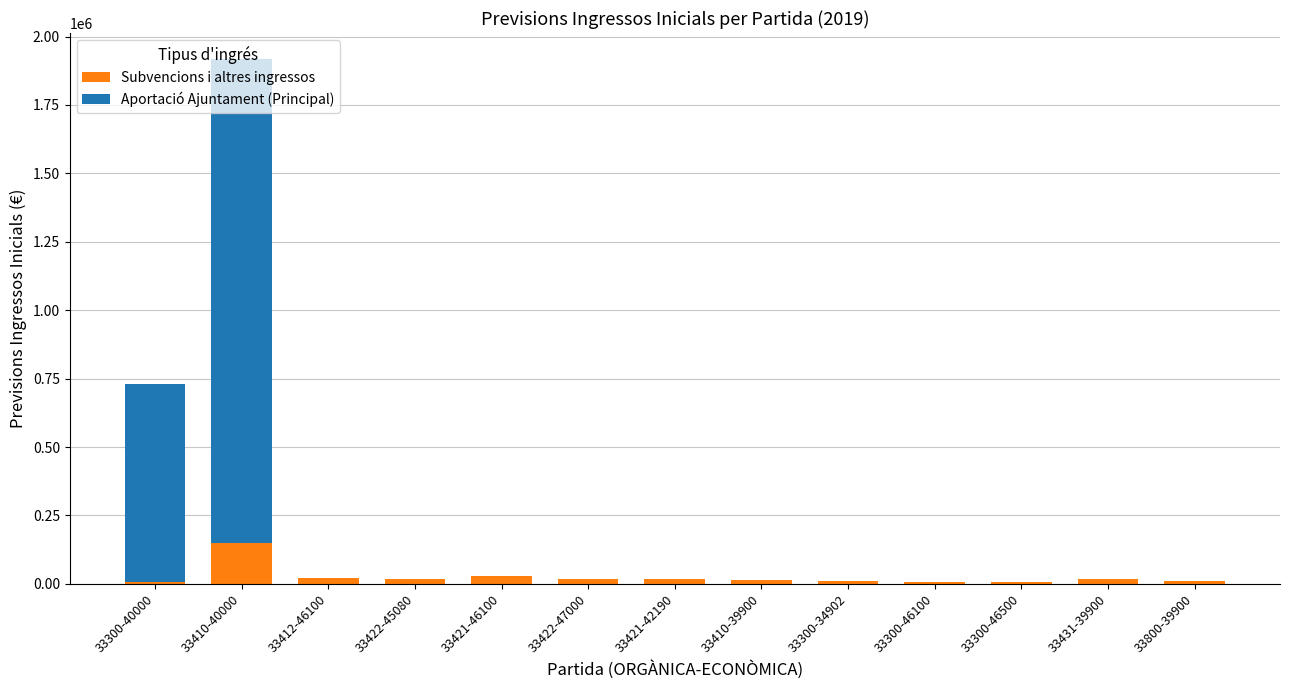

What is the sum of all Subvencions i altres ingressos values?

330550.0